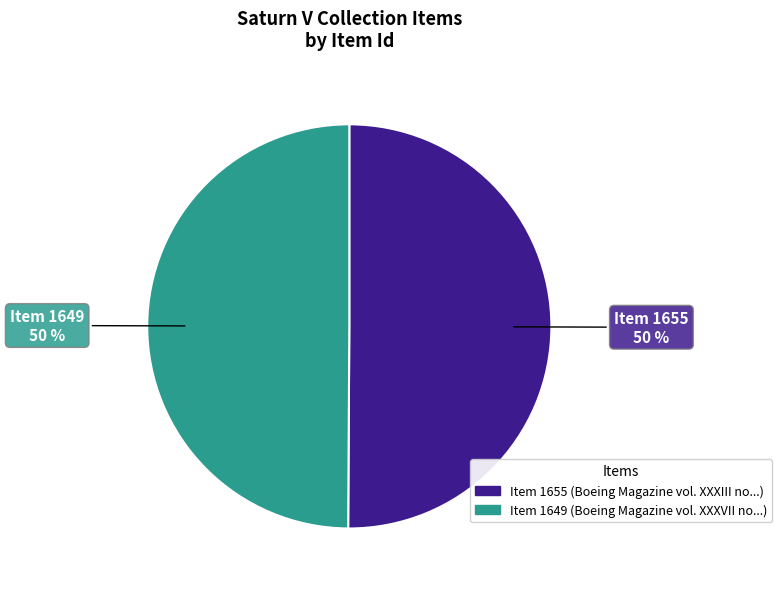

Combined, do Item 1655 and Item 1649 account for over 50%?

Yes